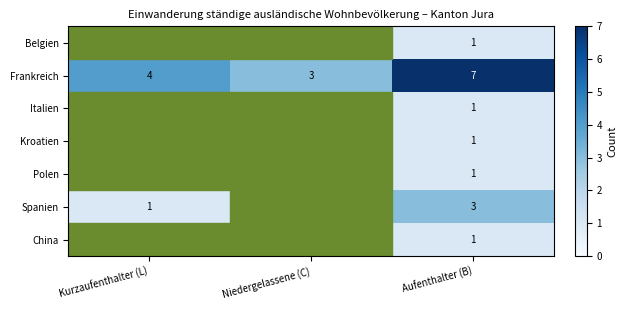

Where is Frankreich nearest to the value 5?

Kurzaufenthalter (L)